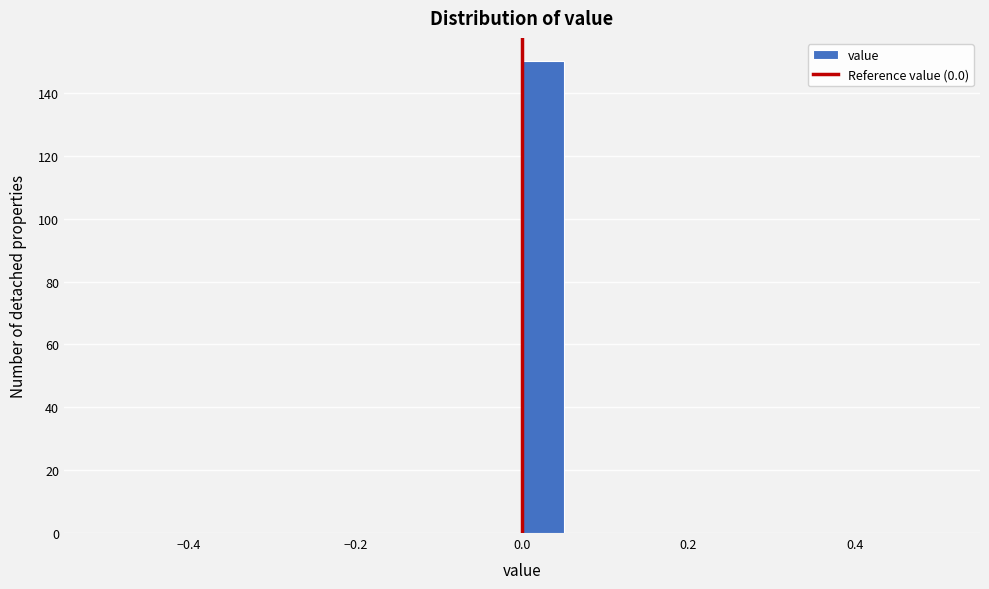

Around what value on the x-axis is the tallest bar? Give the approximate position of its centre, as read against the axis.

0.02